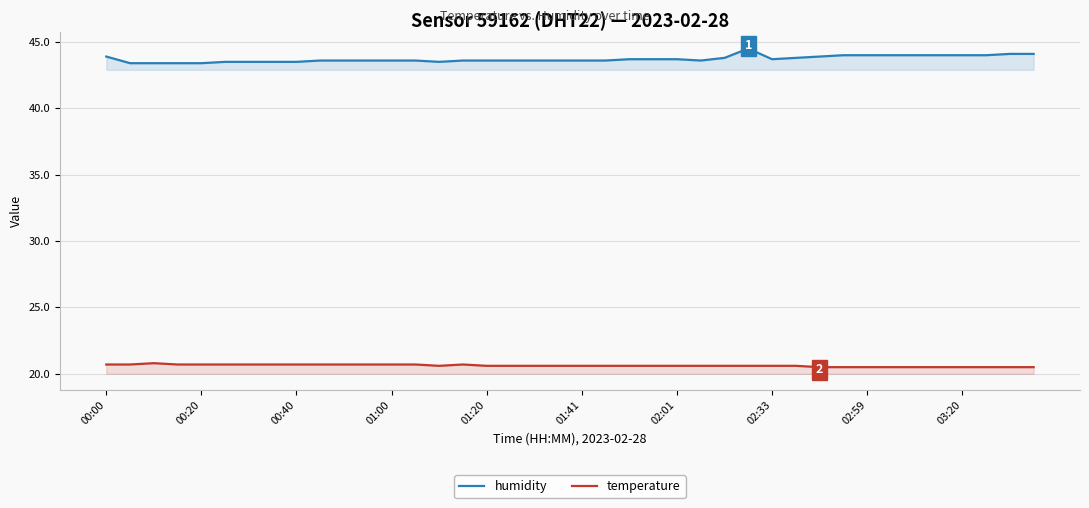

The value of humidity at 37 is 44.0. True or false?

True